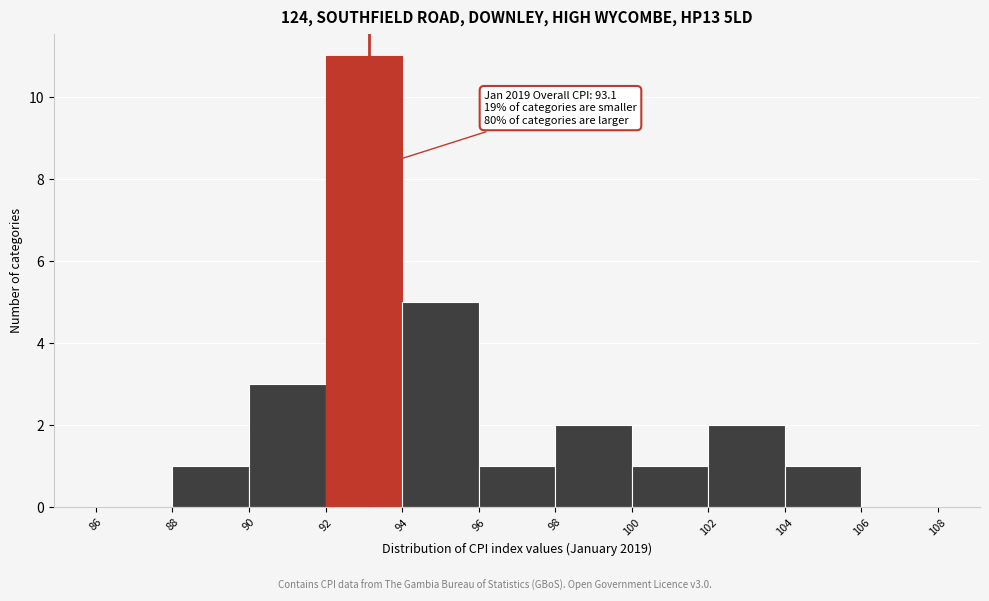

Which range on the x-axis has the tallest bar?

92 to 94